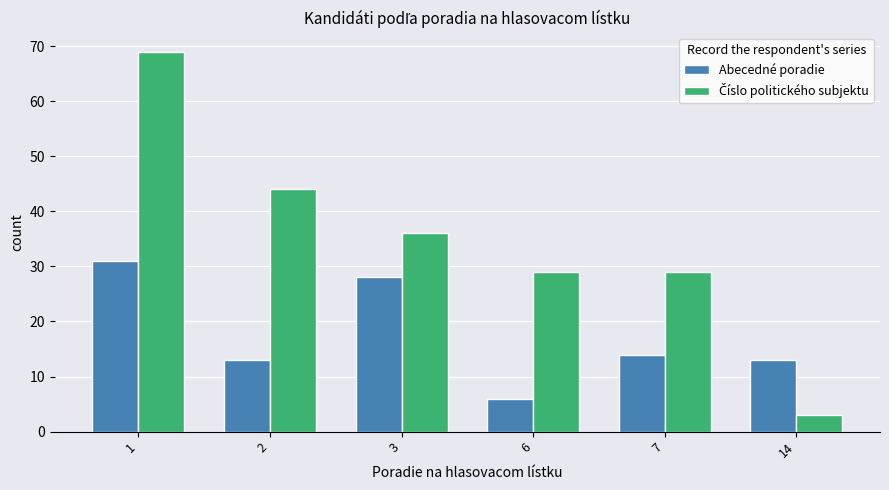

What is the approximate value of Abecedné poradie at 1?

31